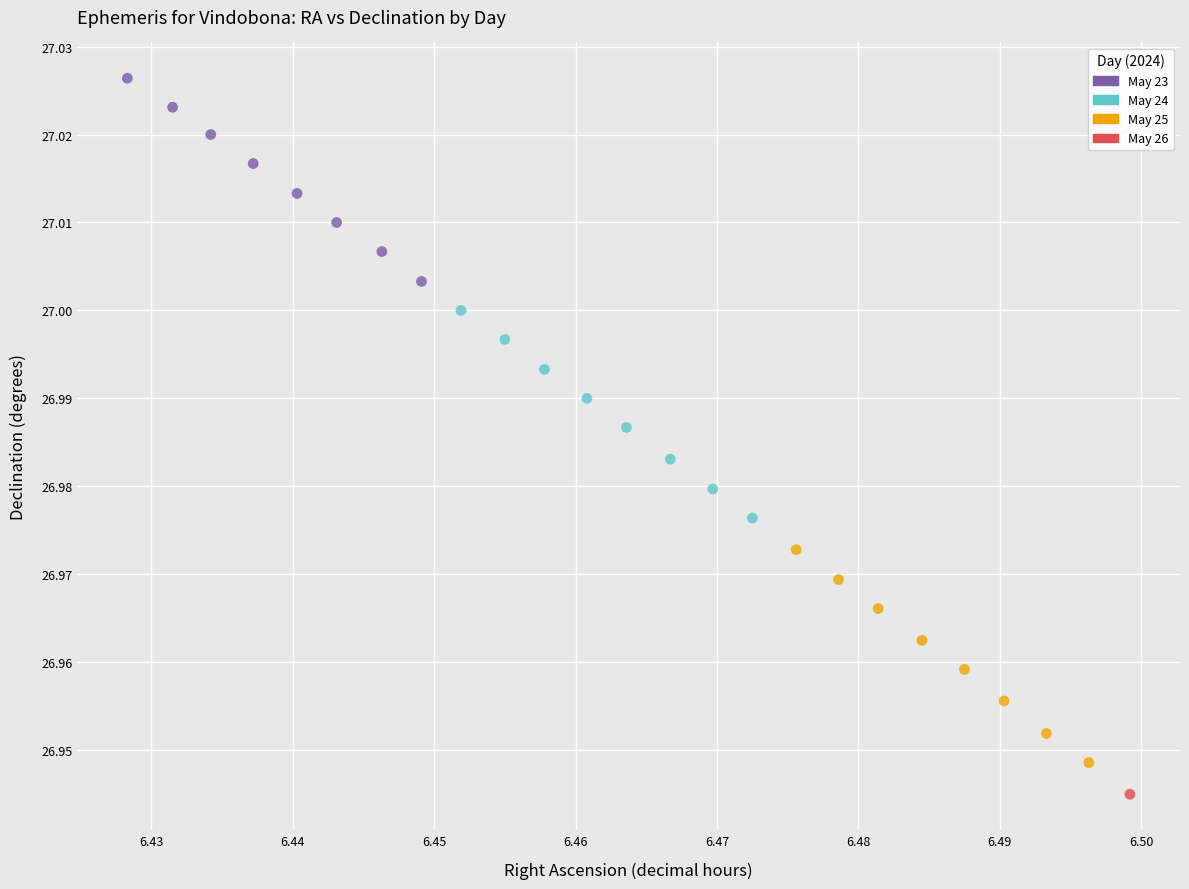

Which series reaches the maximum Y coordinate?

May 23